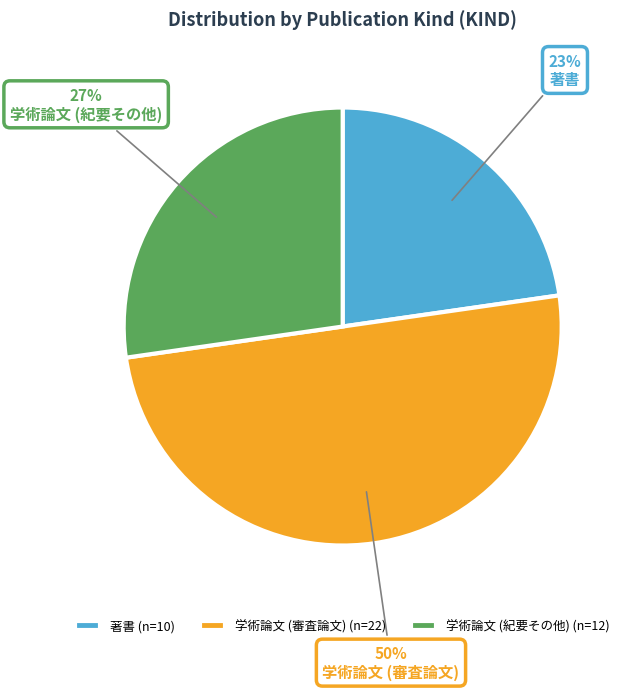

To the nearest percent, what portion does 学術論文 (紀要その他) represent?

27%